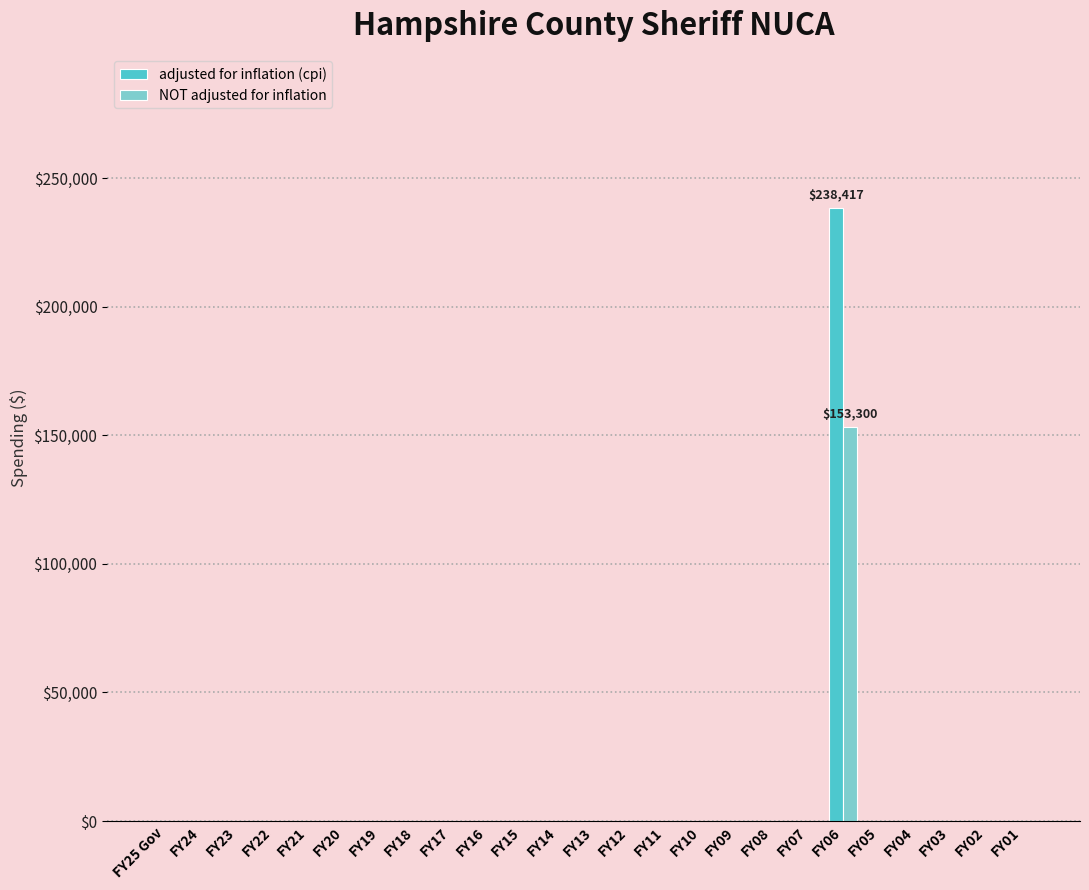

At which category is the sum across all series the highest?

FY06